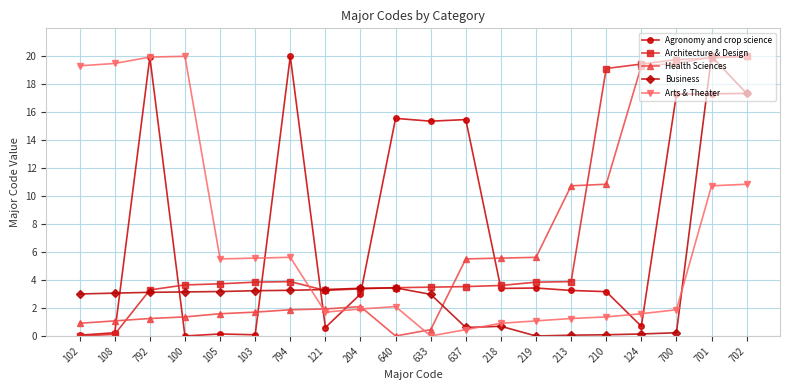

What is the label of the 8th point from the left?

121